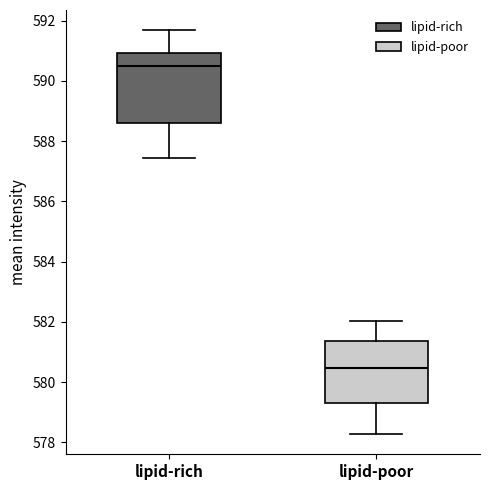

Reading left to right, read every box against the y-axis: the position of its median line, the range the box covers, and the ends of its whiskers. The values are not printed on the chart, so give them approximately, as read against the axis.

lipid-rich: median 590.6, box 588.6 to 591.0, whiskers 587.4 to 591.6
lipid-poor: median 580.4, box 579.2 to 581.4, whiskers 578.2 to 582.0